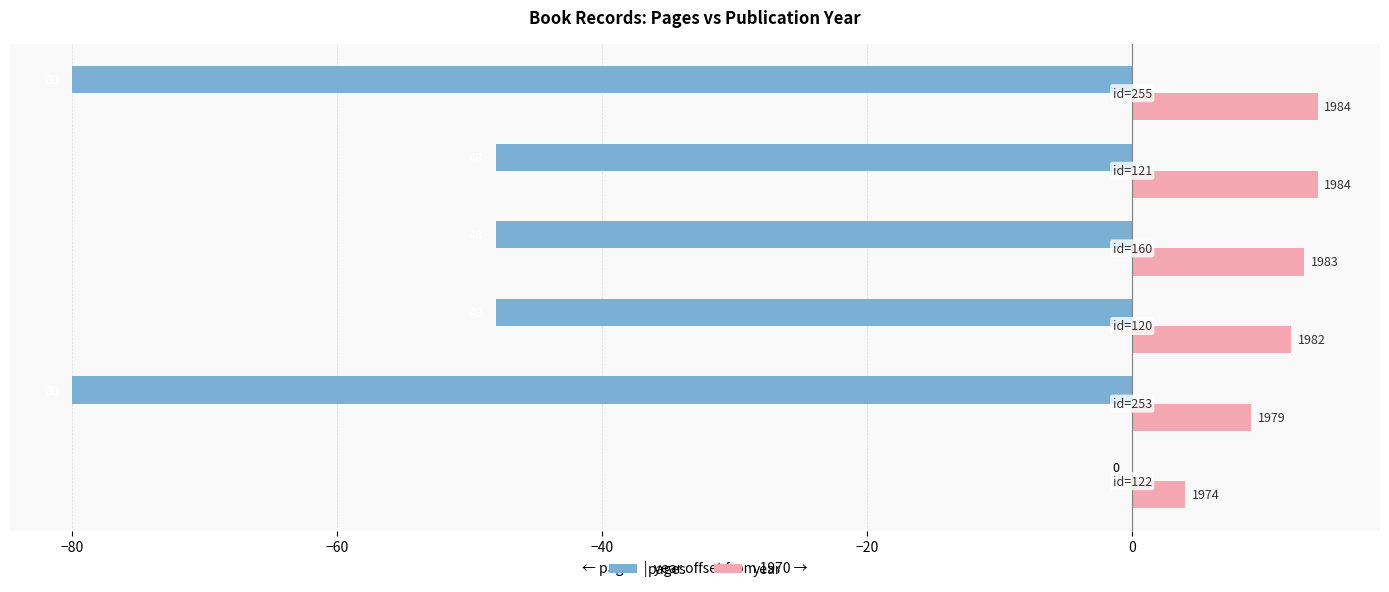

Which series has the largest total across all categories?

year